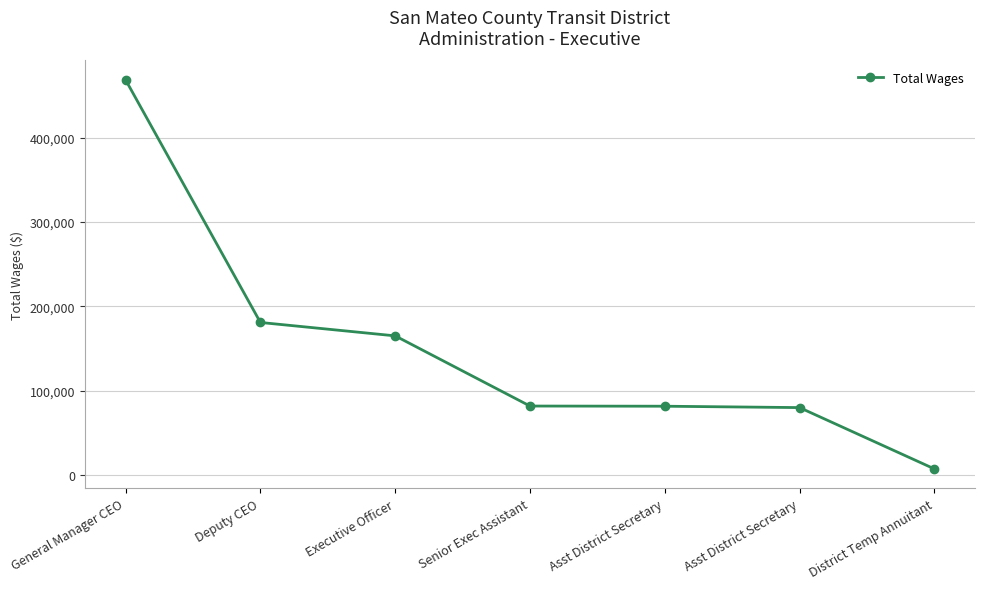

Approximately how many times larger is the value at District Temp Annuitant compared to Asst District Secretary?

0.1